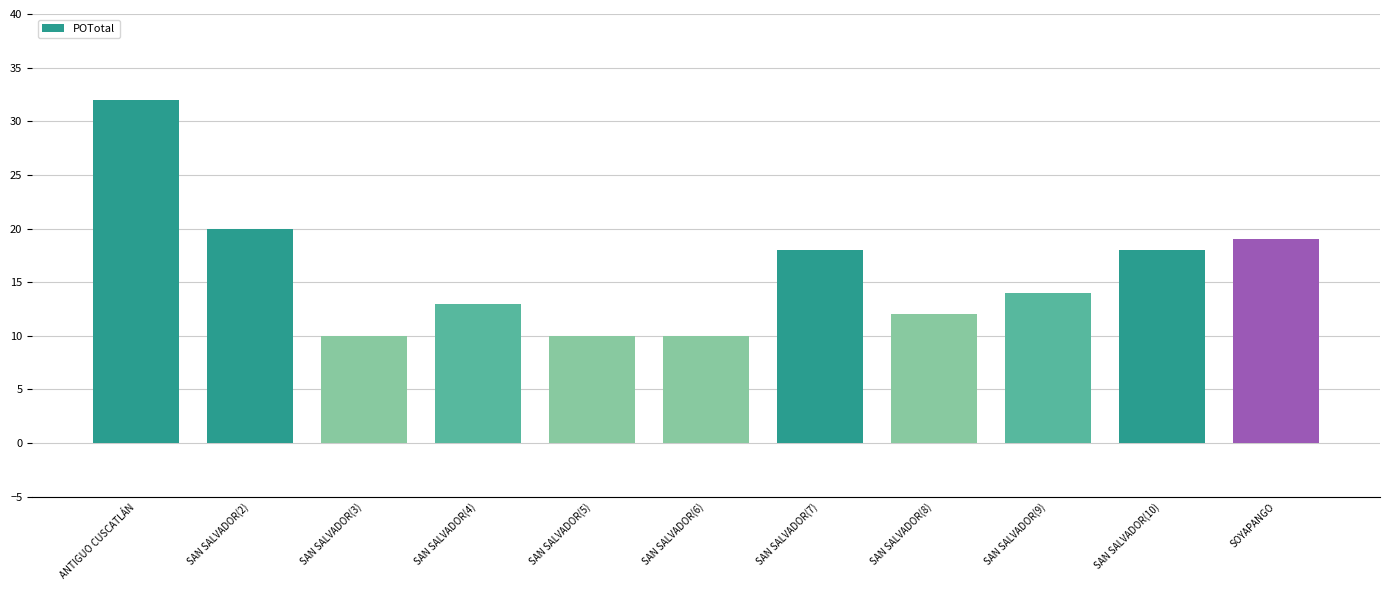

What is the difference between the values at SAN SALVADOR(7) and SAN SALVADOR(4)?

5